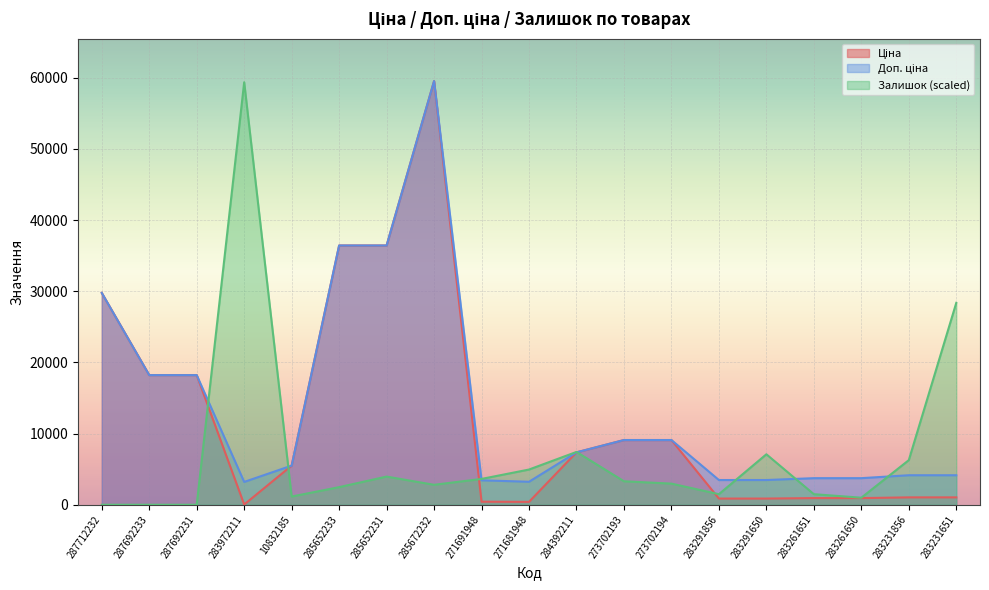

What are all the series names shown in the legend?

Ціна, Доп. ціна, Залишок